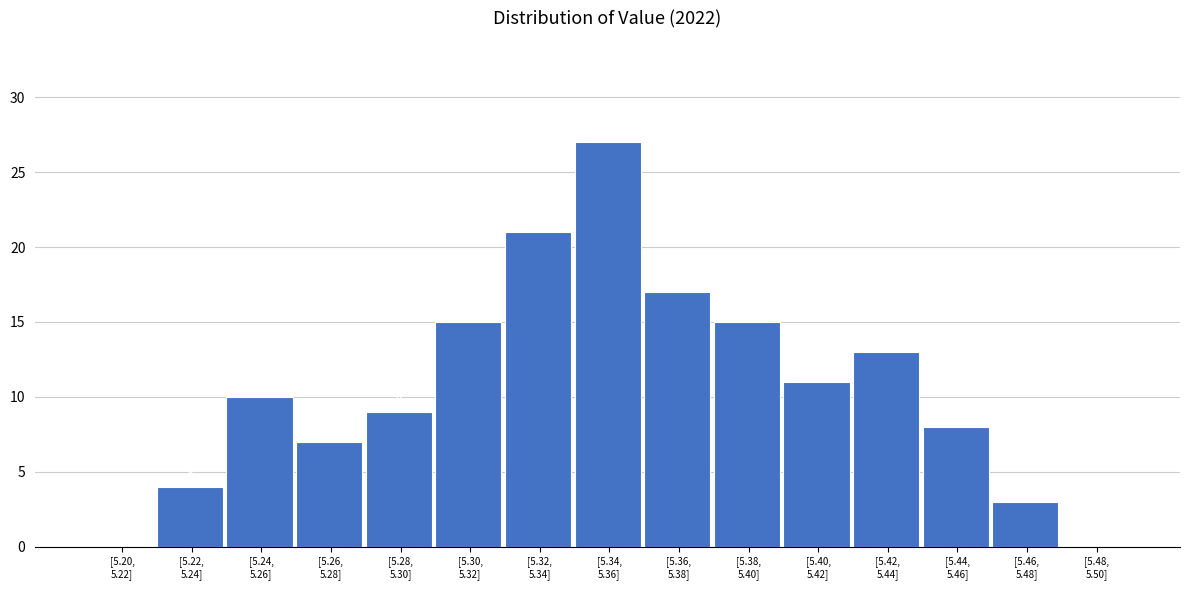

What is the sum of all values?

160